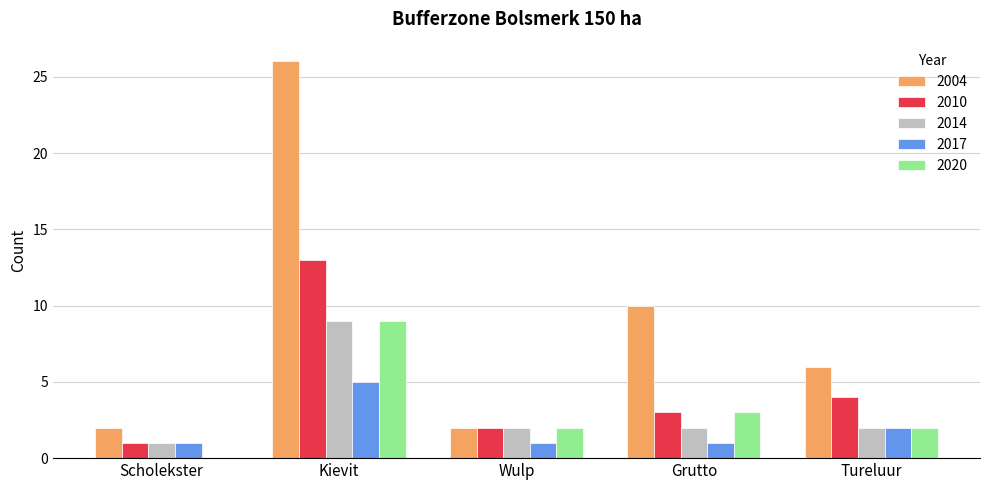

Does the chart contain stacked bars?

No